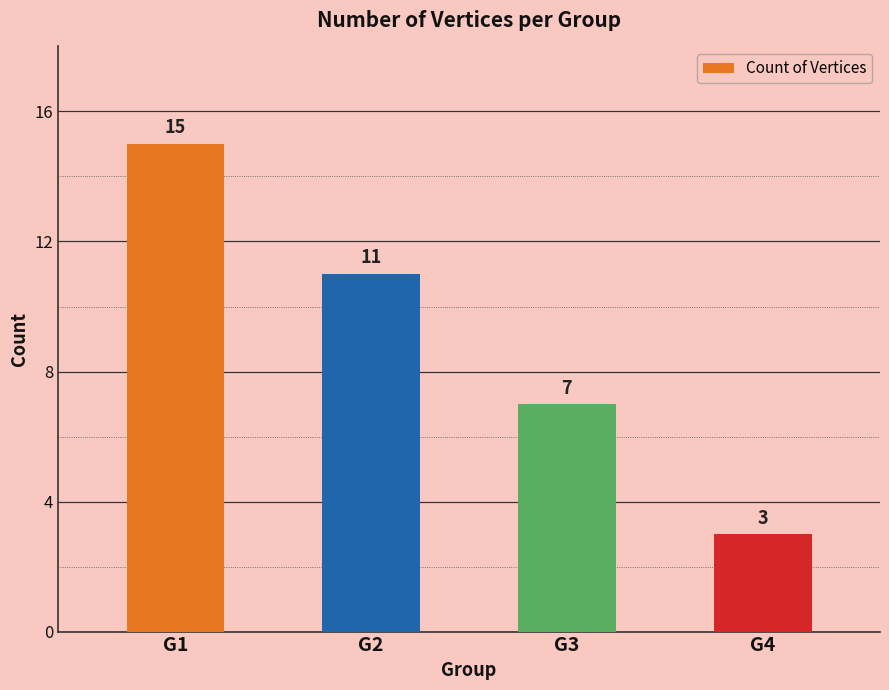

Is it true that the value at G2 is 11?

True